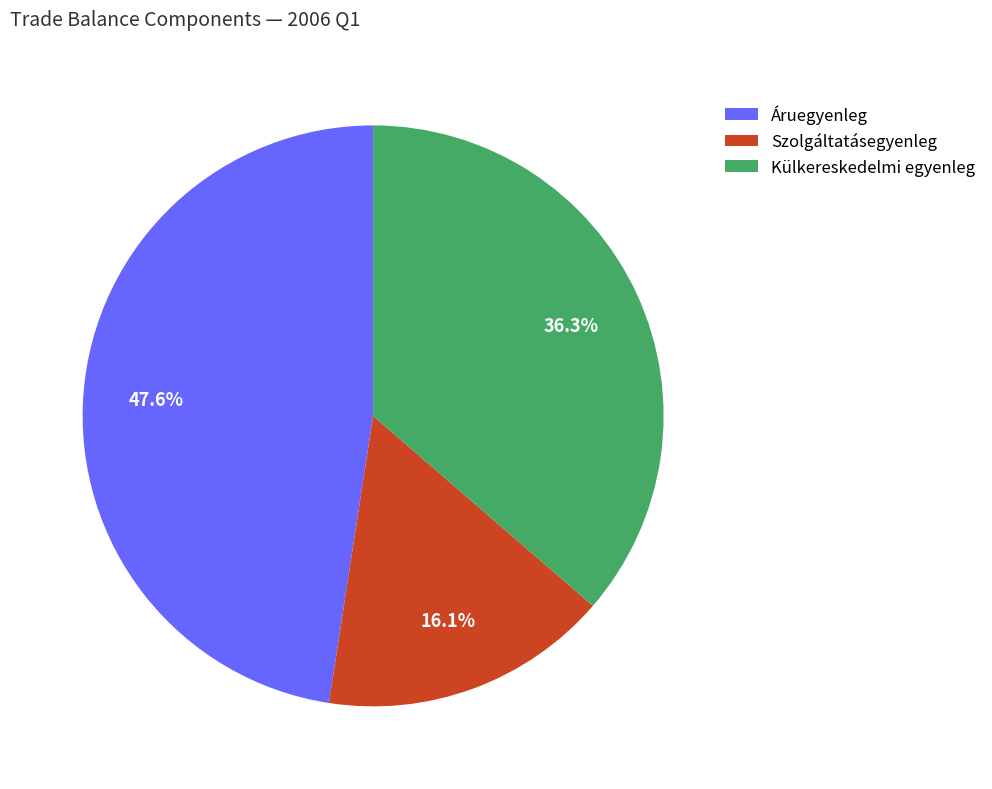

True or false: Külkereskedelmi egyenleg accounts for 60% of the total.

False